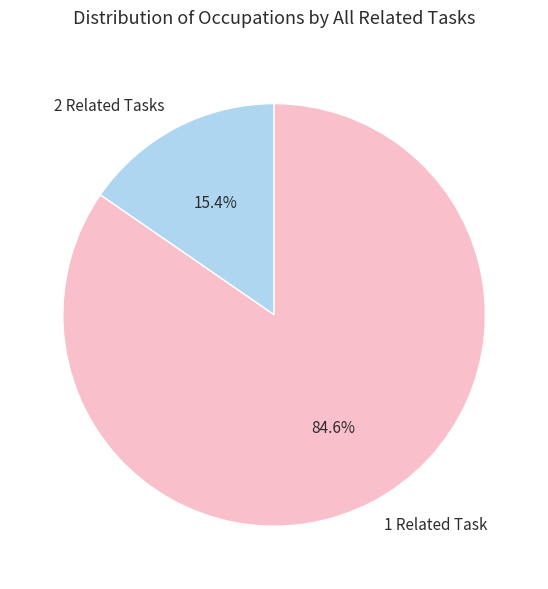

To the nearest percent, what is the difference between the largest and smallest slice percentages?

69%